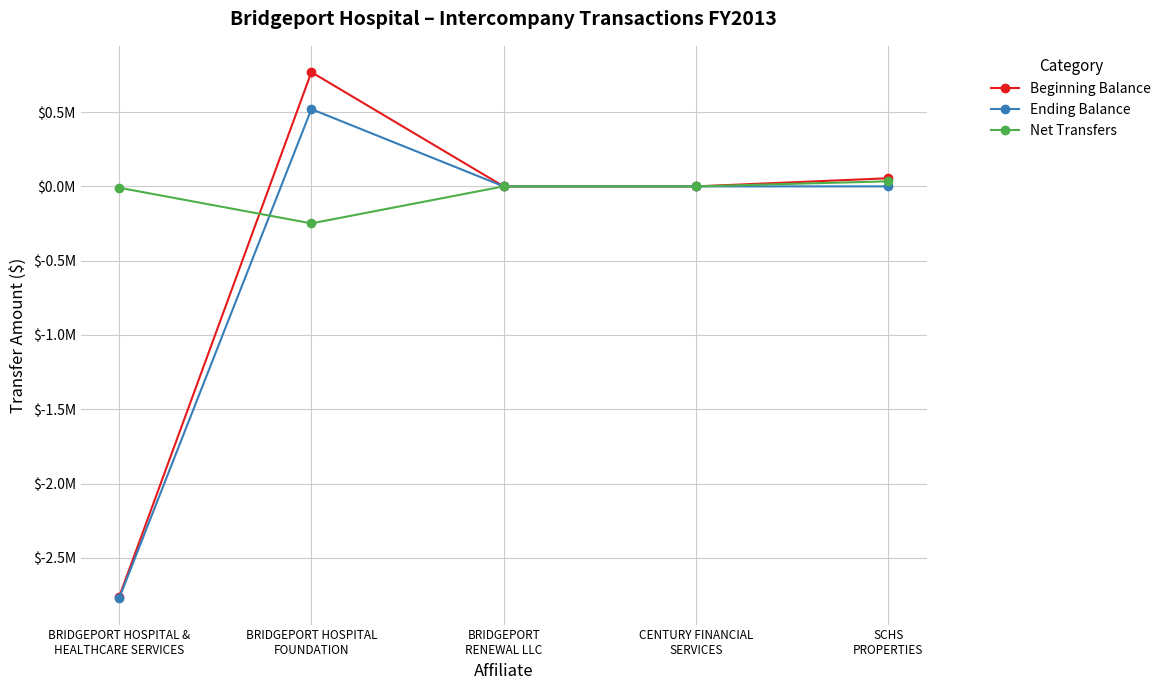

What are all the series names shown in the legend?

Beginning Balance, Ending Balance, Net Transfers